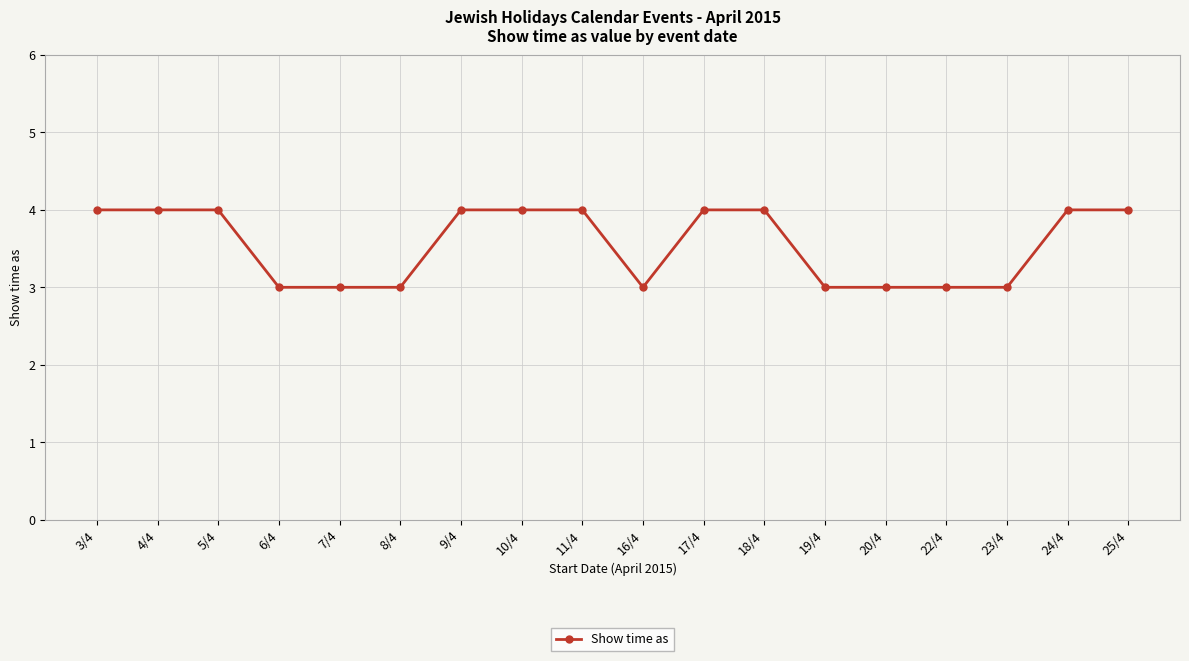

The value at 10/4 is 4. True or false?

True